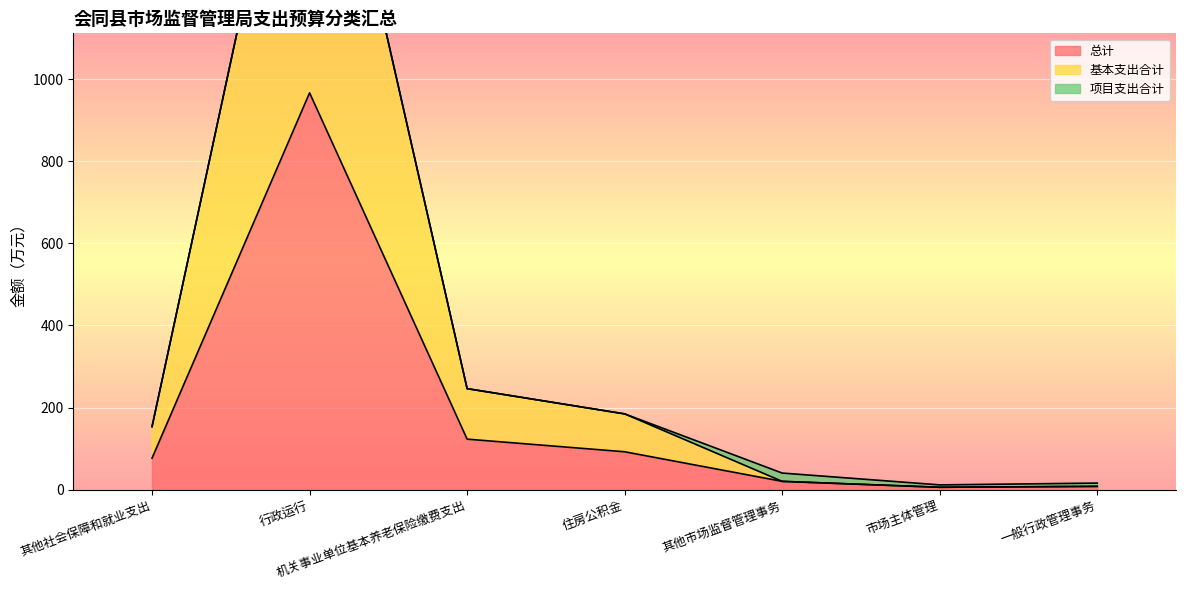

What value does the 总计 series have at 其他社会保障和就业支出?

76.8